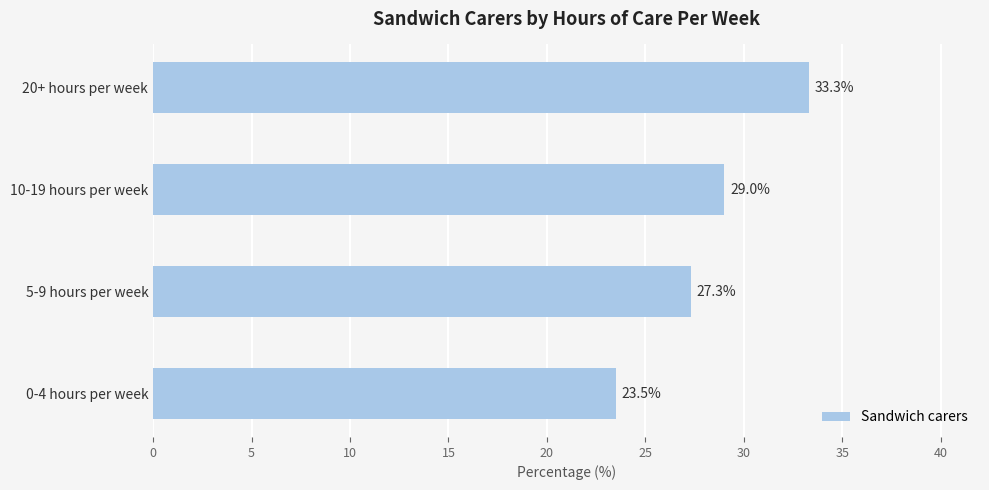

Where is the data nearest to the value 28?

5-9 hours per week